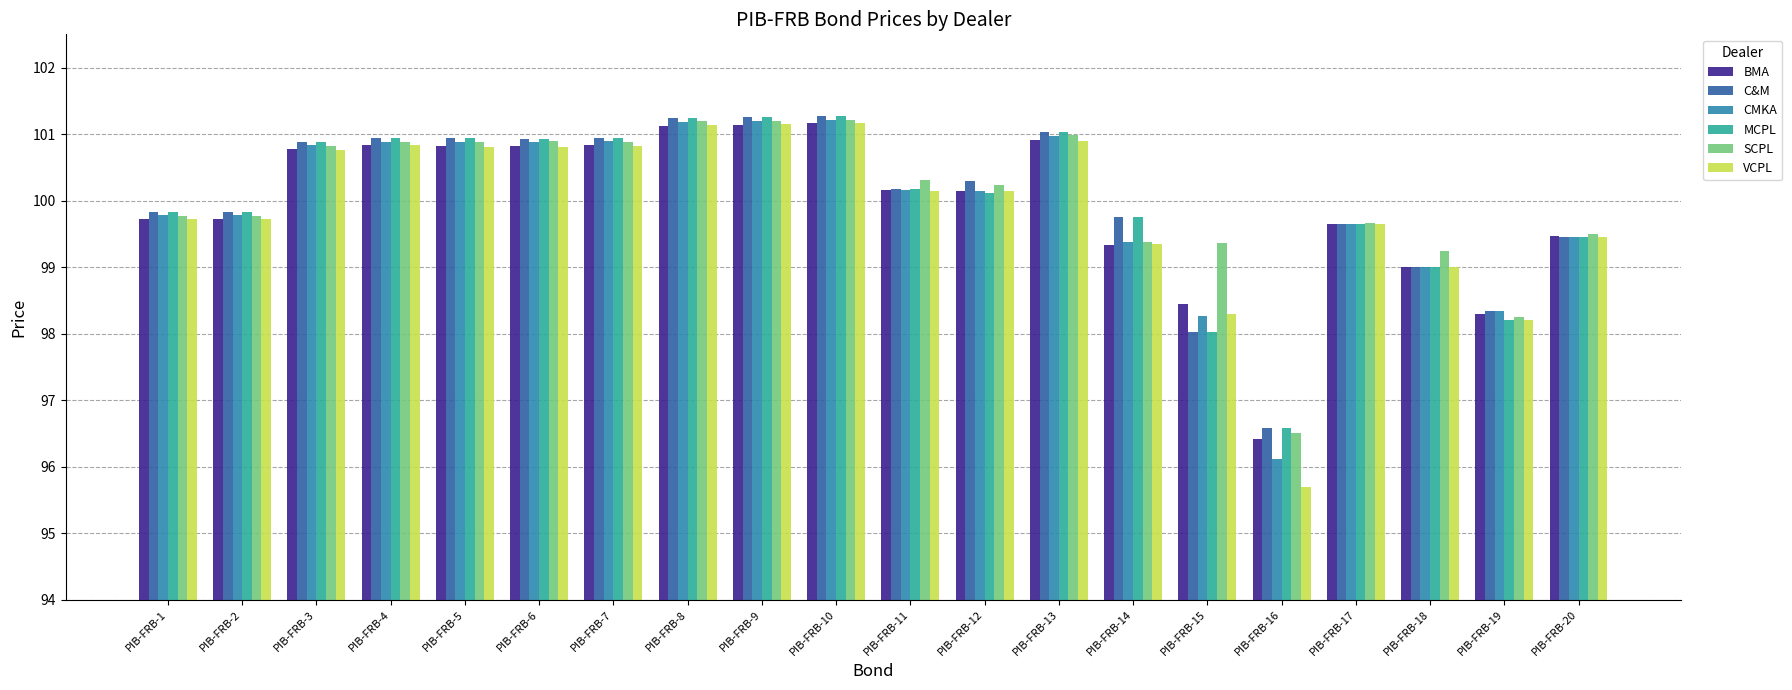

What is the difference between the maximum and minimum values in the BMA series?

4.7